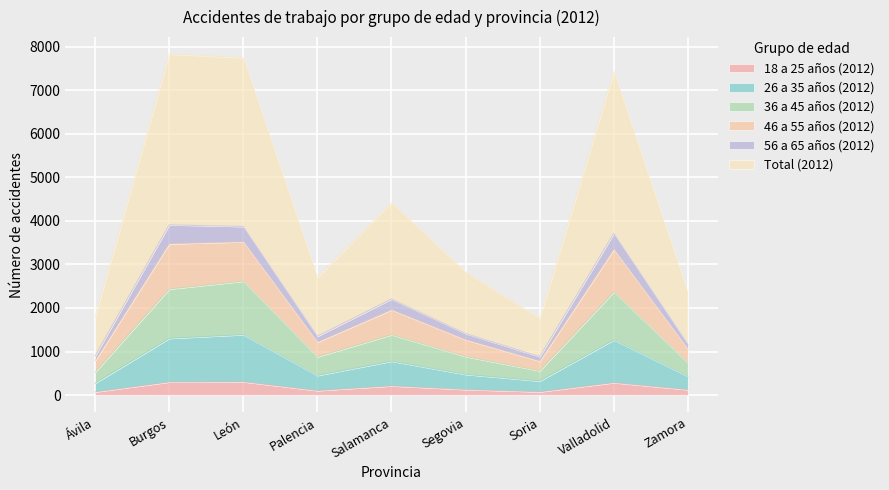

Between Valladolid and Palencia, which is larger?

Valladolid